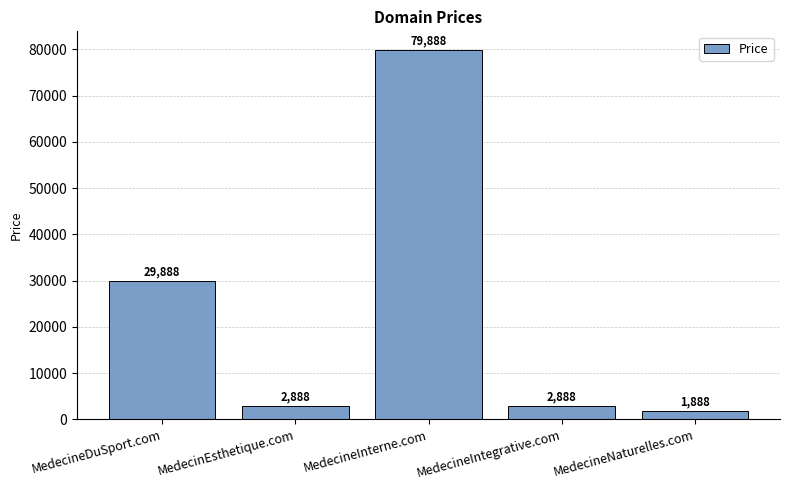

What is the sum of the values at MedecinEsthetique.com and MedecineIntegrative.com?

5776